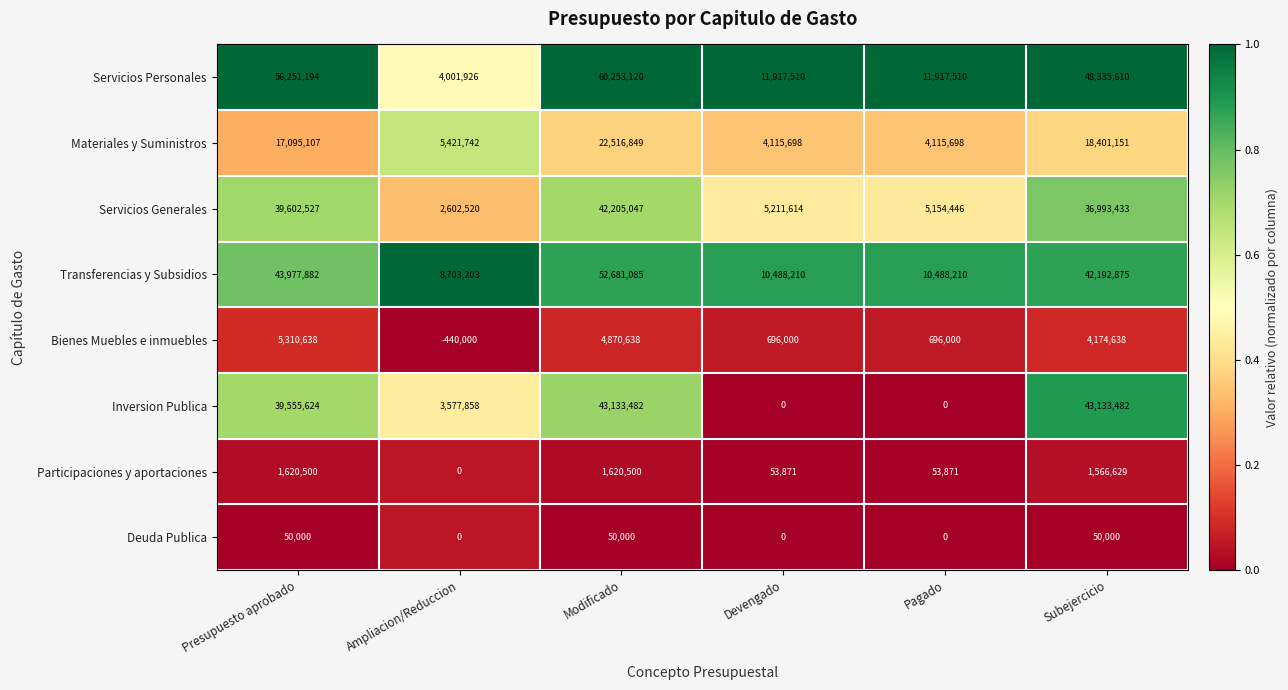

Which series has the largest total across all categories?

Servicios Personales